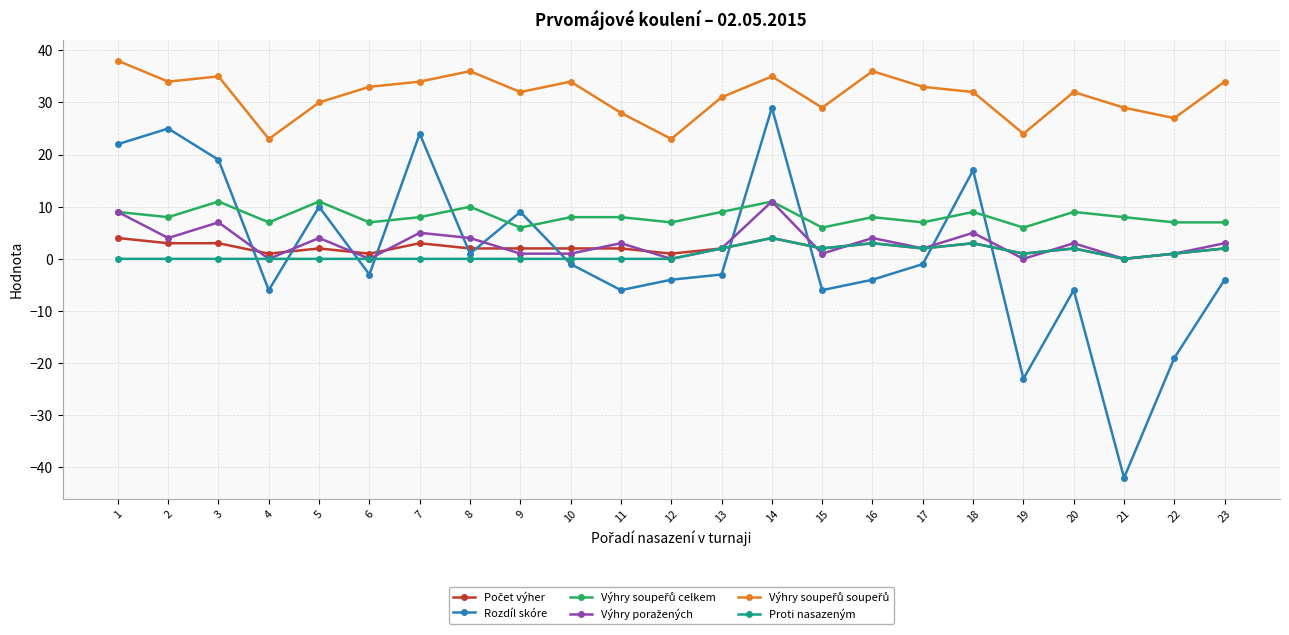

At which category is the sum across all series the highest?

14